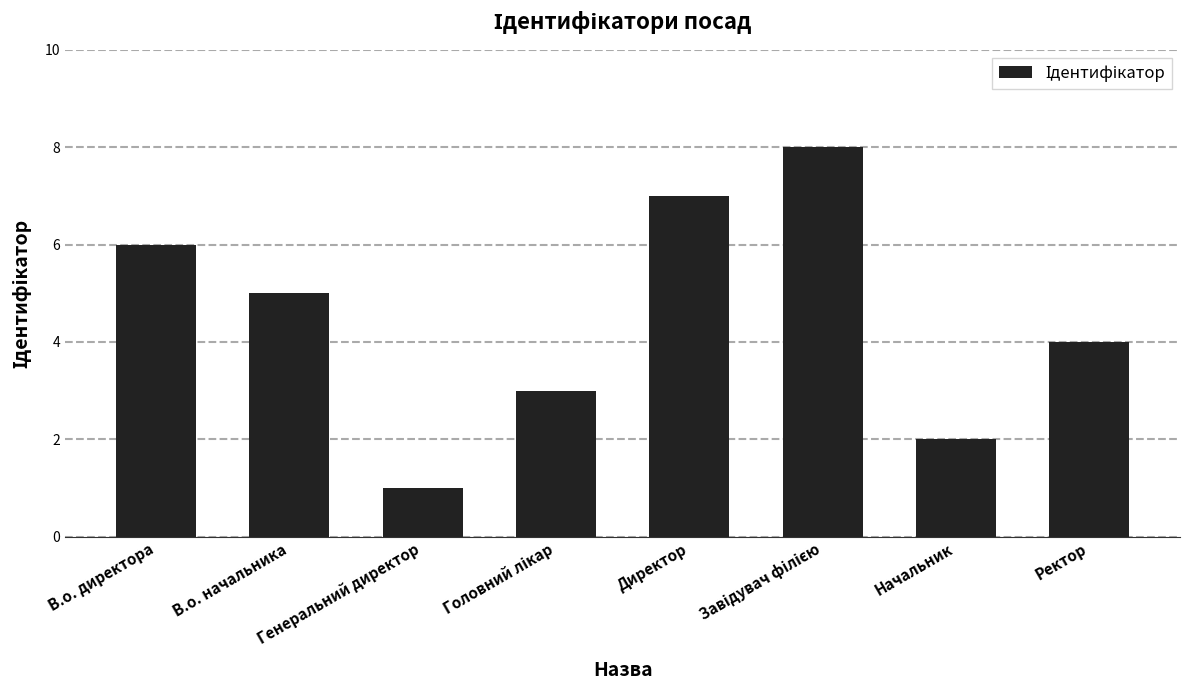

Does the chart contain any negative values?

No